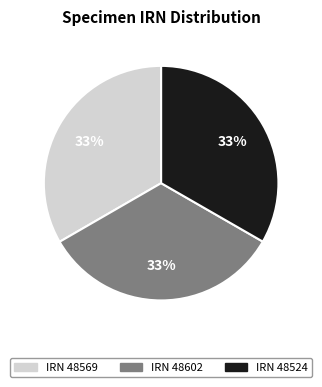

To the nearest percent, what is the average slice percentage?

33%